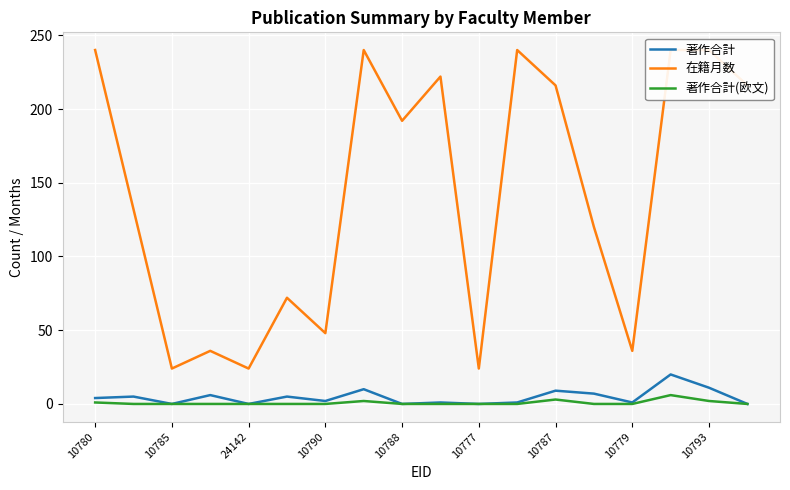

Is the value of 著作合計(欧文) at 13 greater than the value of 在籍月数 at 9?

No